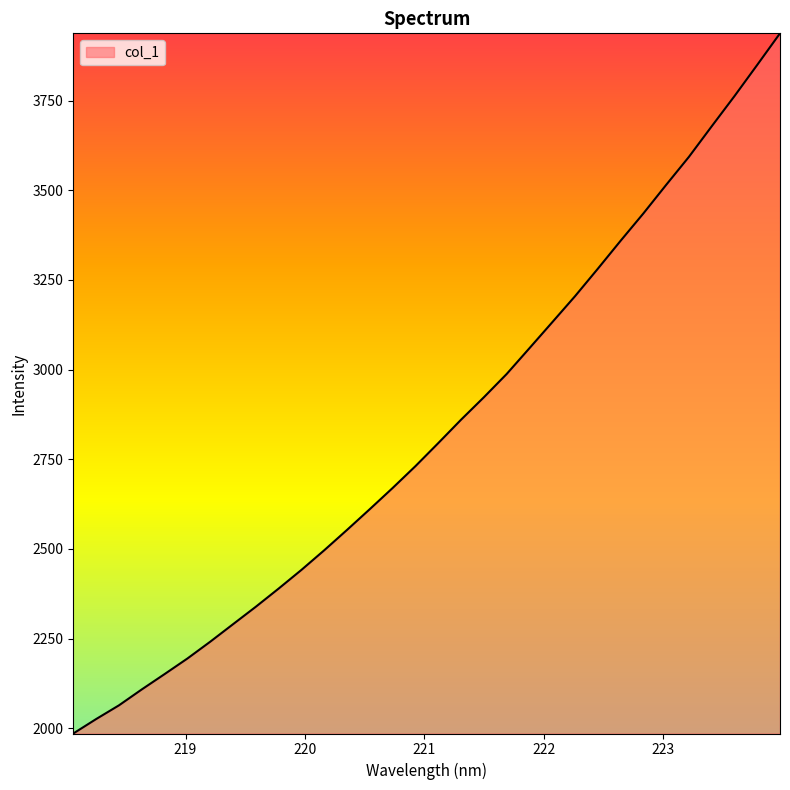

What is the maximum value shown in the chart?

3937.9